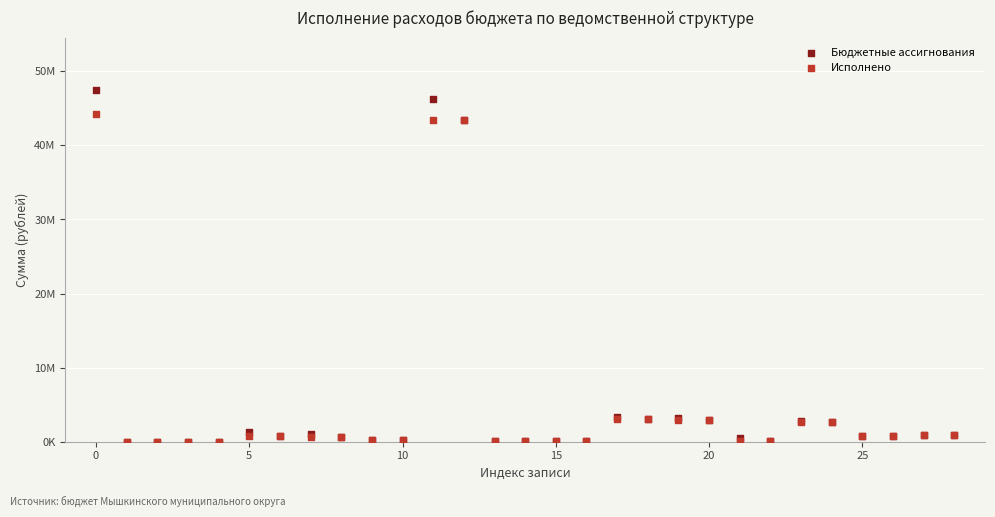

Which series contains the highest Y value?

Бюджетные ассигнования